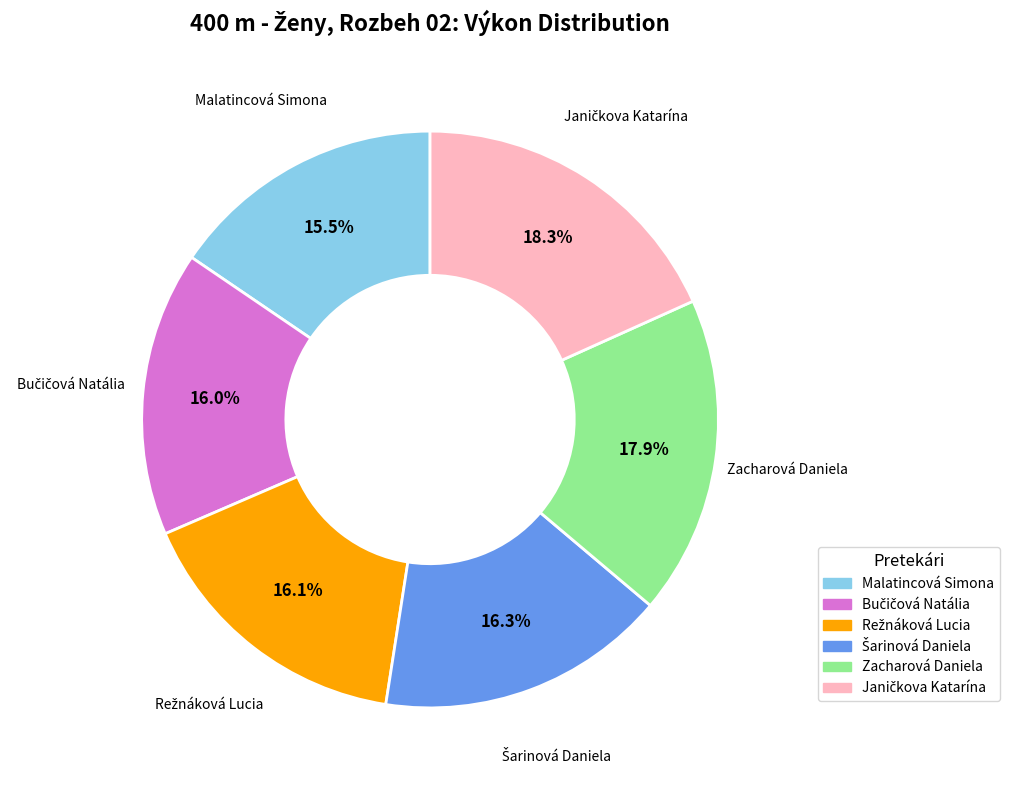

Does any single category account for the majority?

No